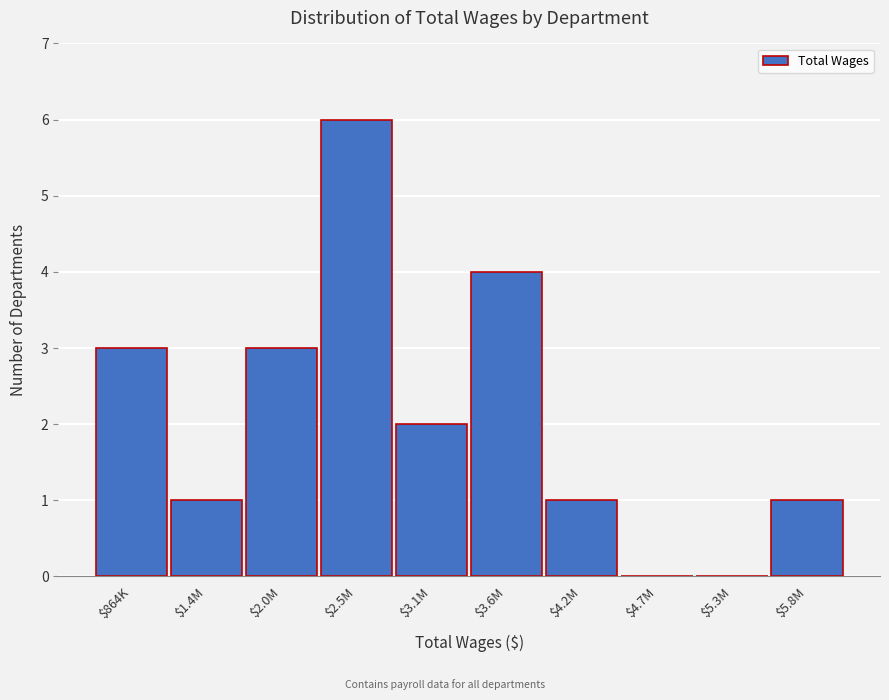

What is the approximate value at $3.6M?

4